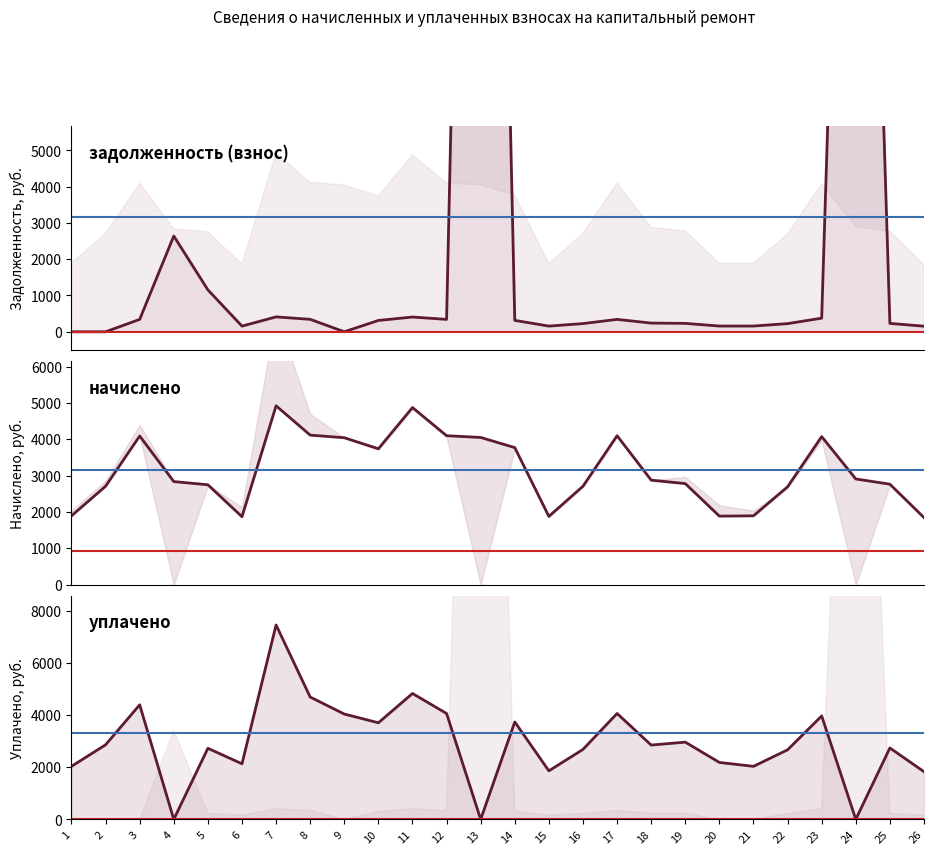

List the series in order of their peak value, lowest first.

начислено, уплачено, задолженность (взнос)